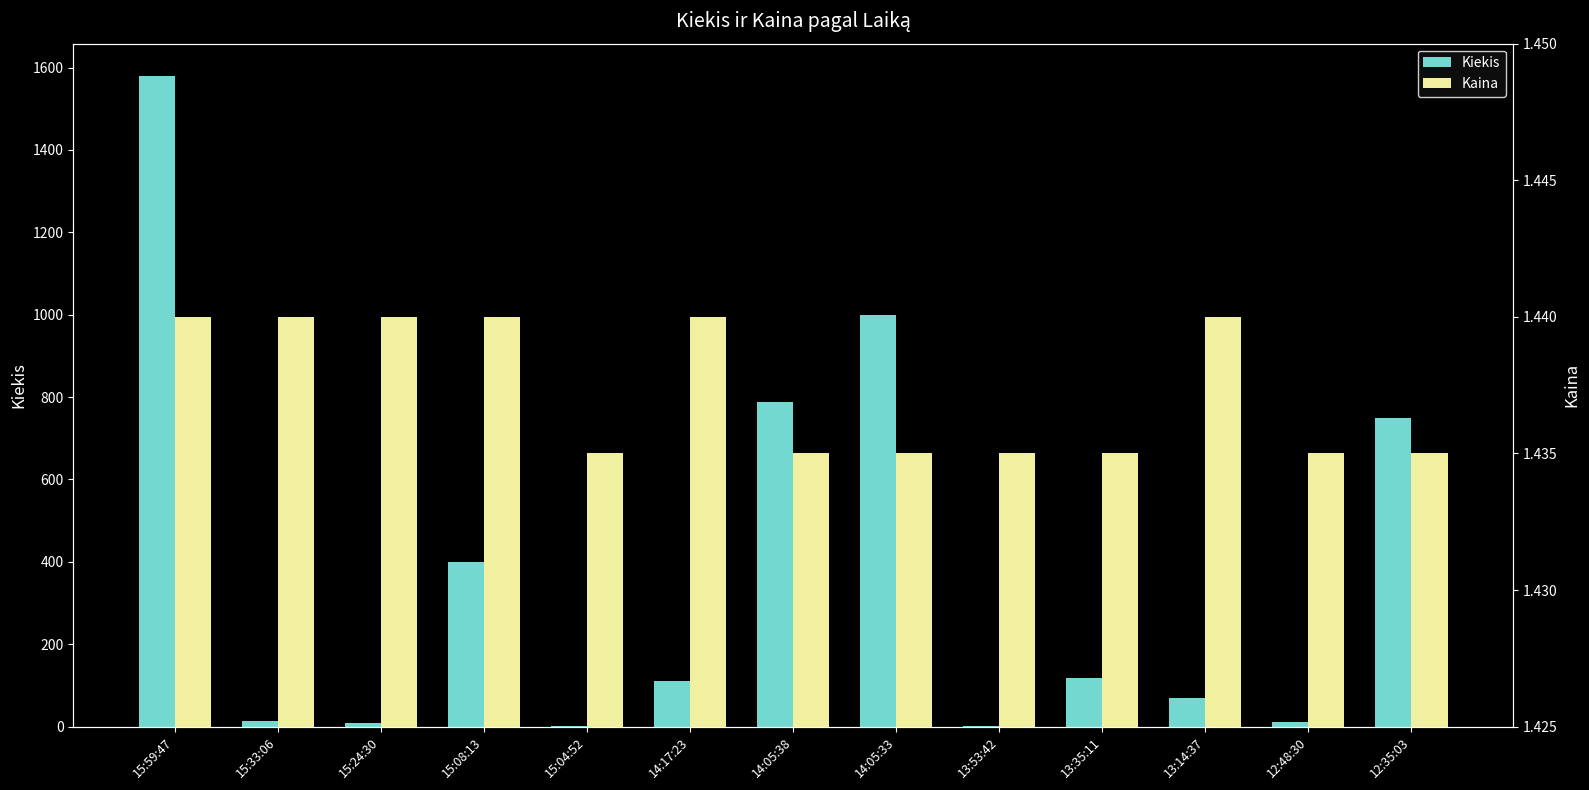

What is the spread (max minus min) of values at 15:59:47?

1577.6